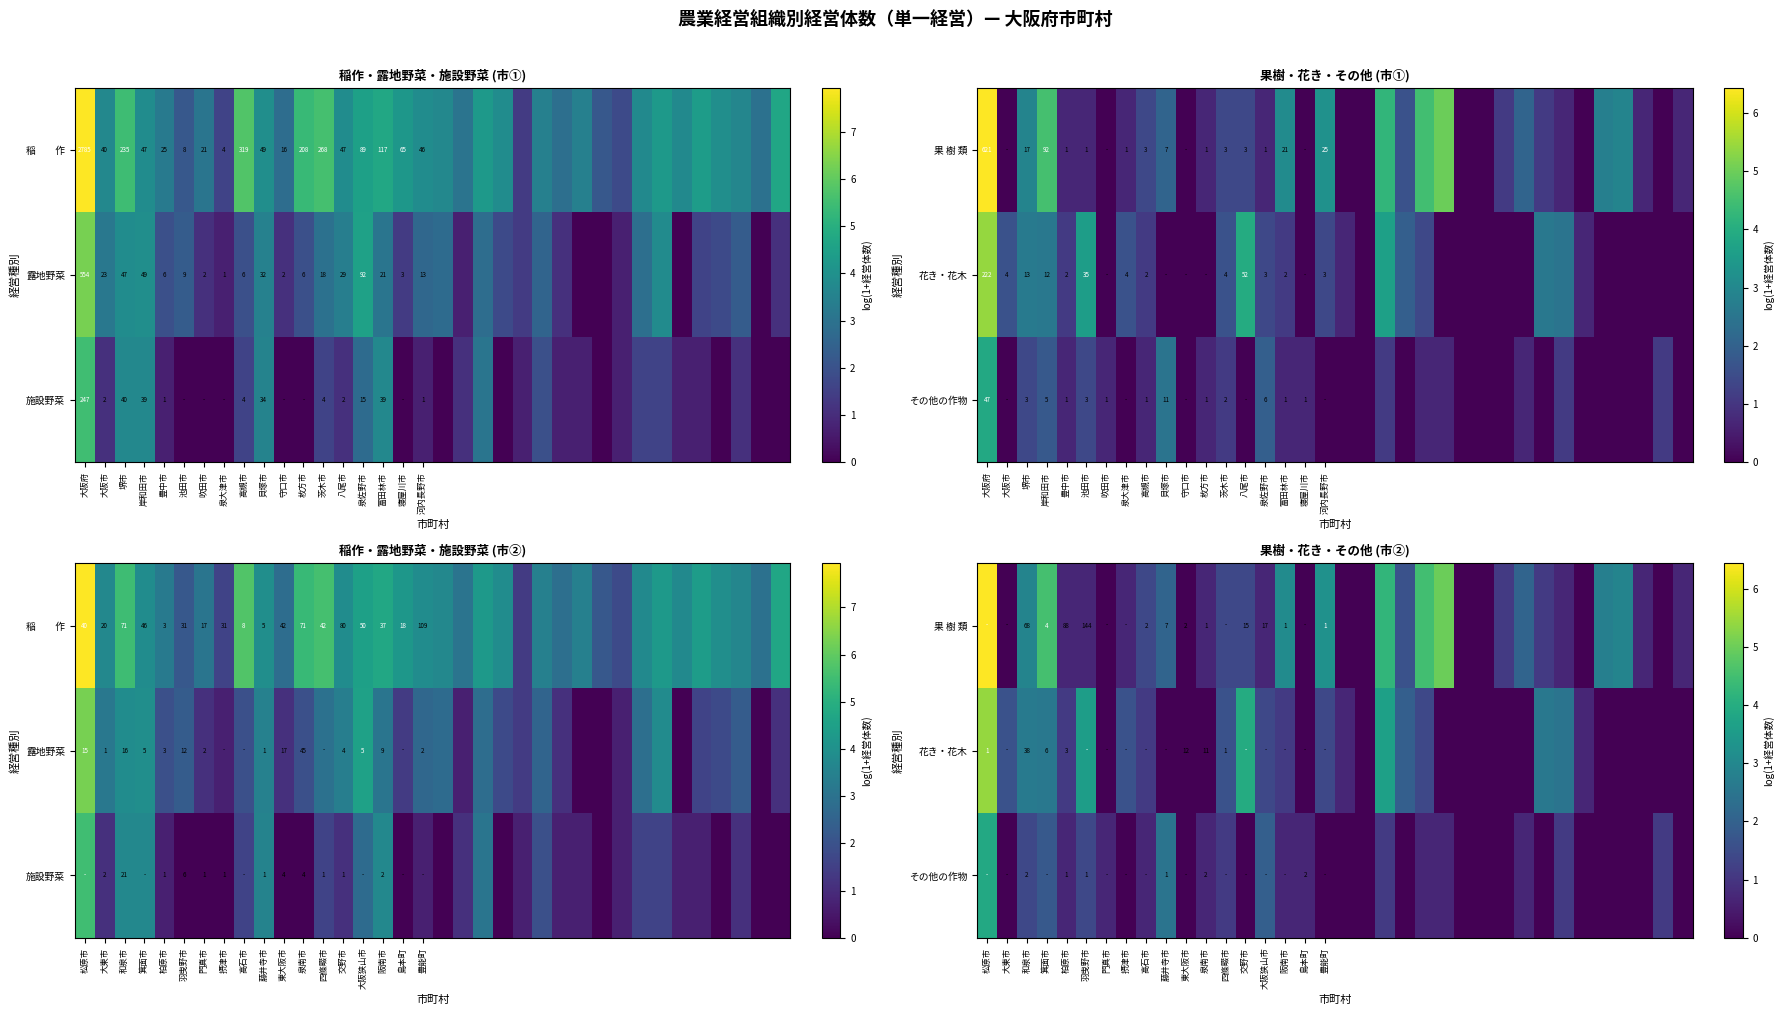

The value of 果 樹 類 at 松原市 is 6.4. True or false?

True